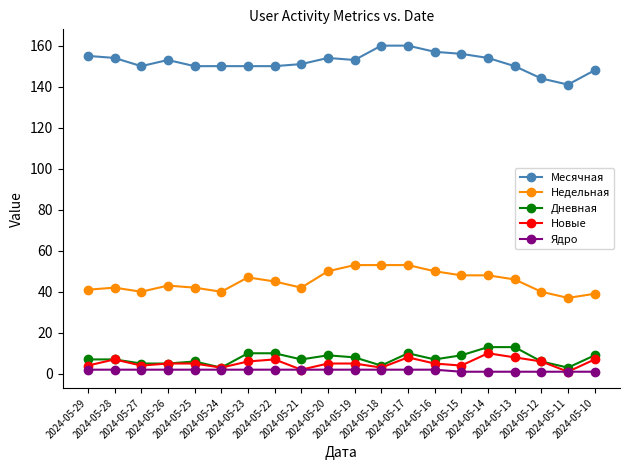

What is the value of the Дневная point at the 3rd from the left?

5